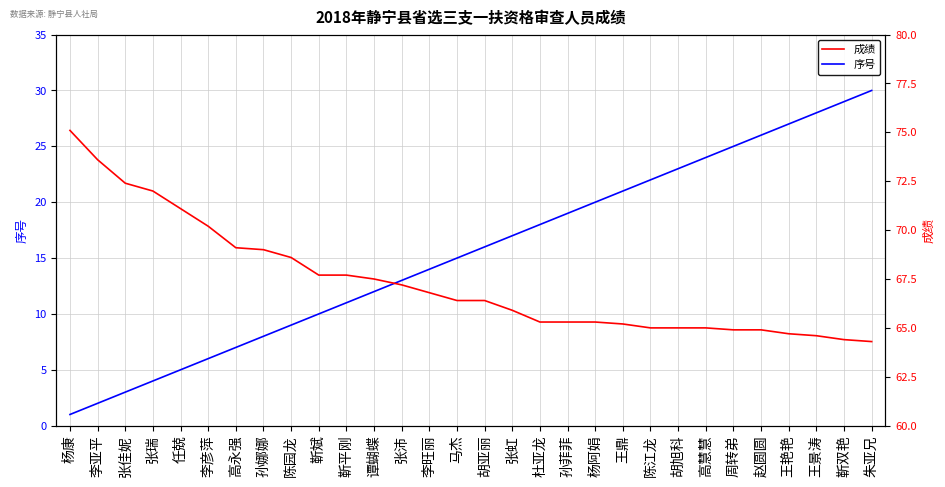

Which has a higher value, 周转弟 or 胡旭科?

周转弟